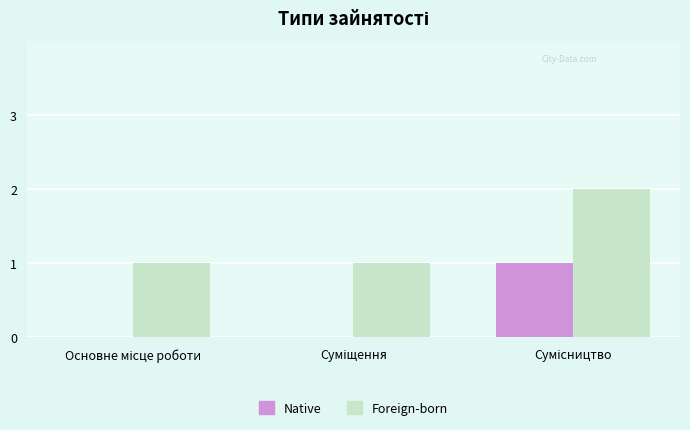

What is the sum of all Foreign-born values?

4